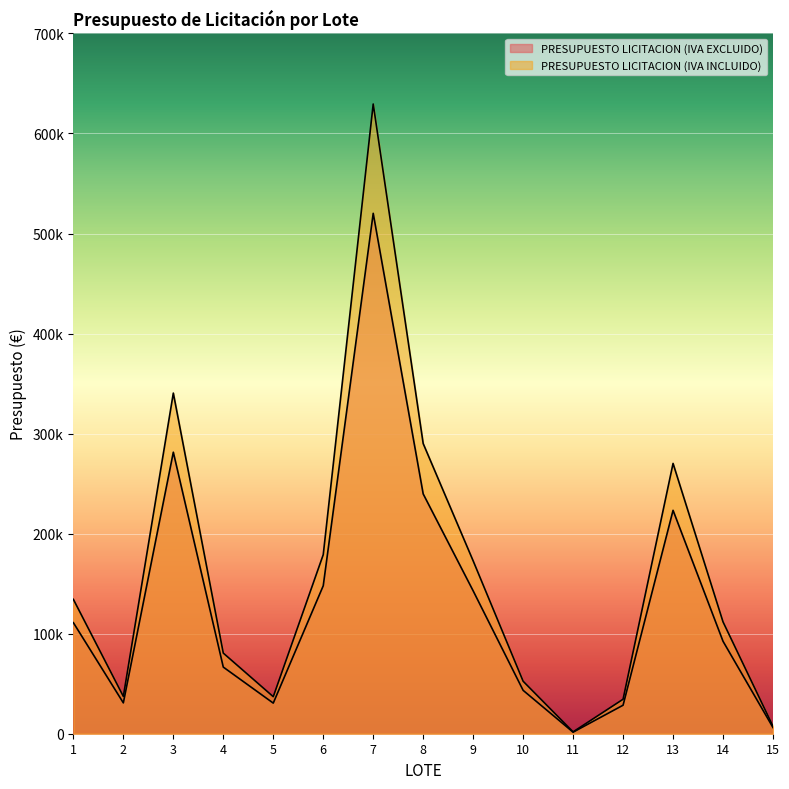

How many lines are shown in the chart?

2